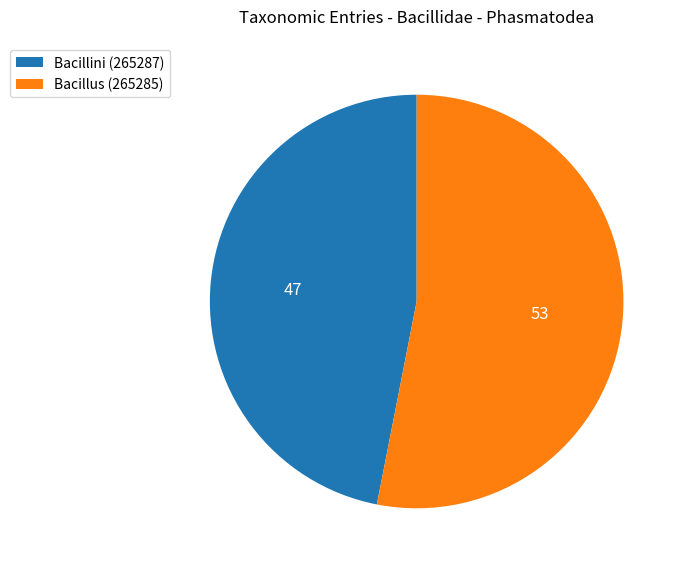

True or false: Bacillini (265287) accounts for 57% of the total.

False